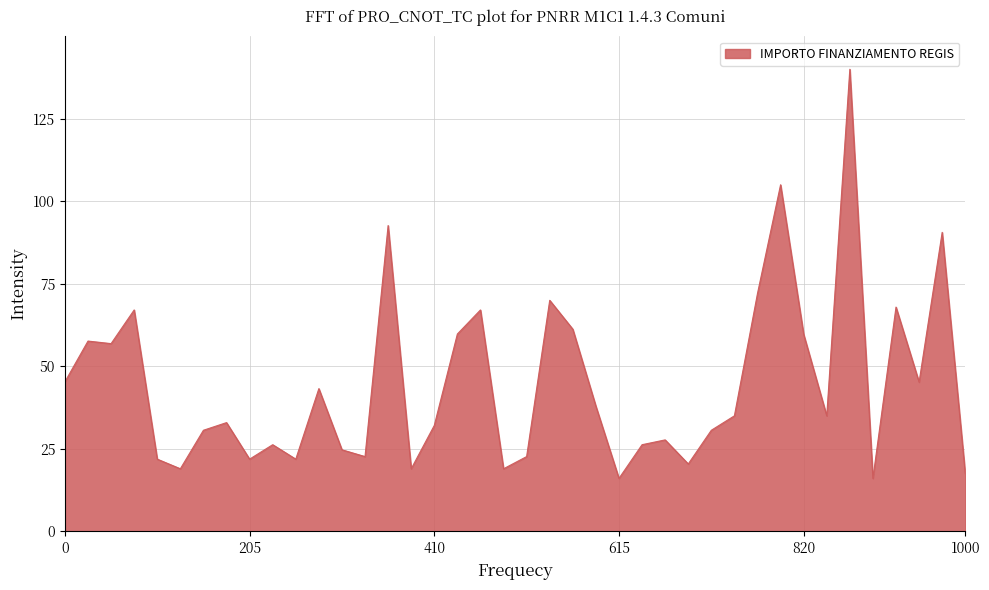

What is the difference between the maximum and minimum values?

124.0